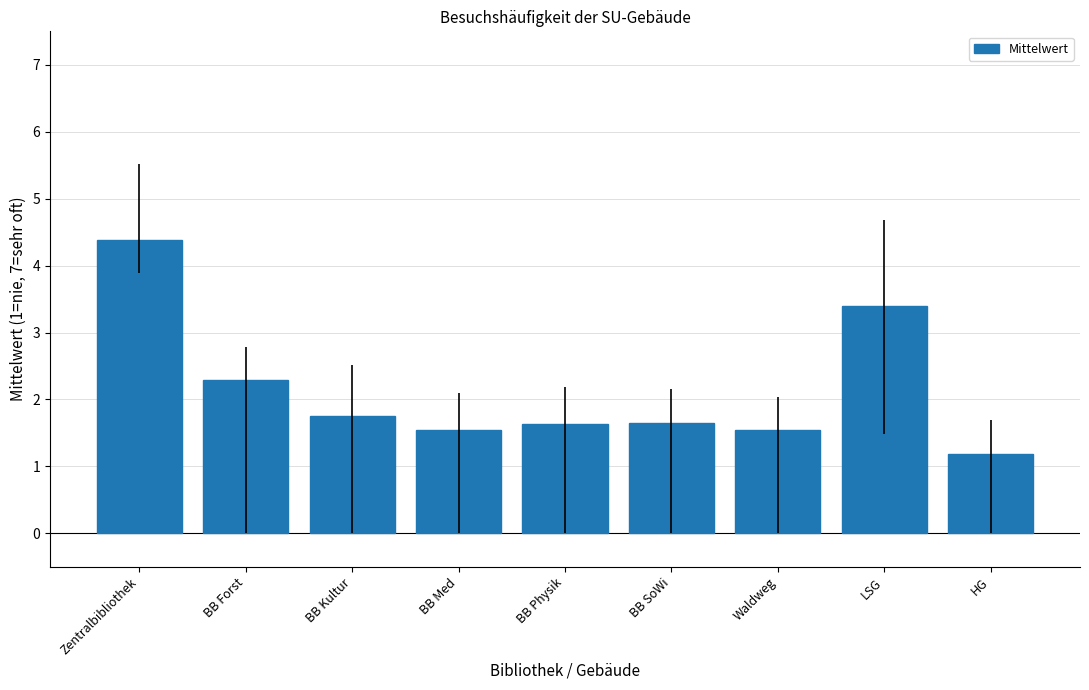

Are the bars grouped side by side (vs. stacked)?

No